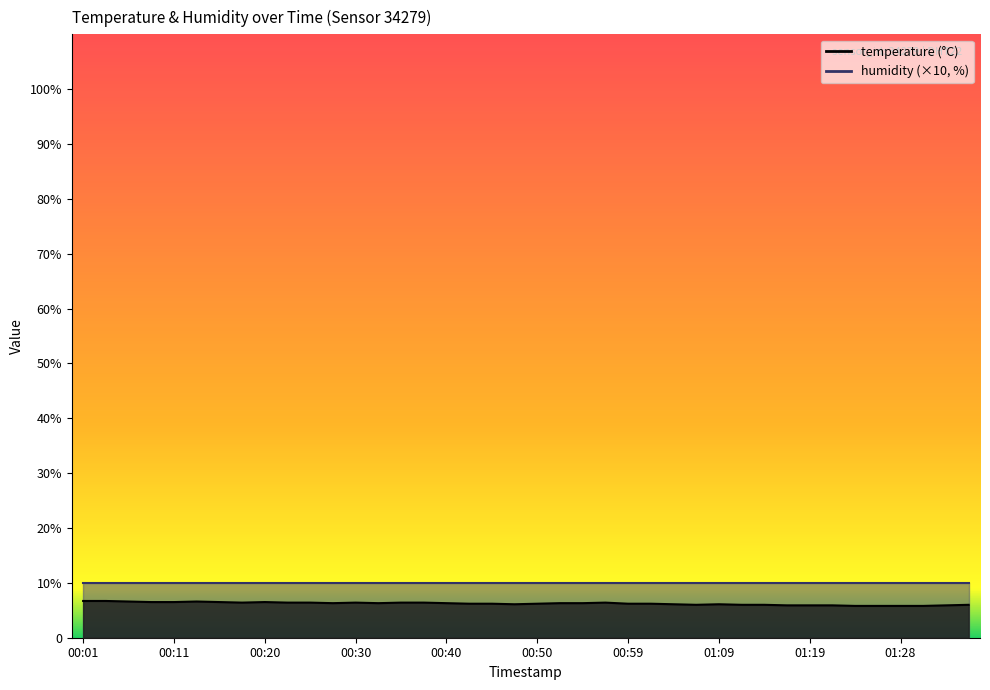

How many values are below 6?

8